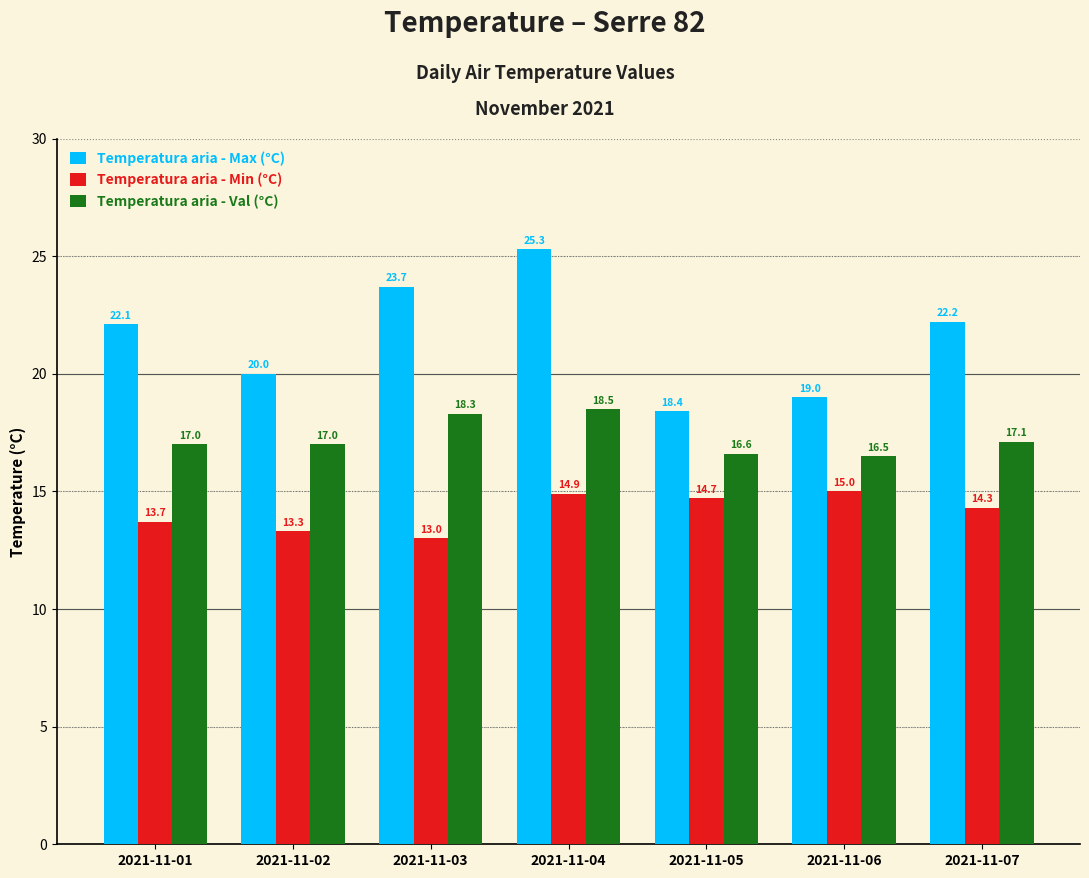

What is the average value of the Temperatura aria - Max (°C) series?

21.5